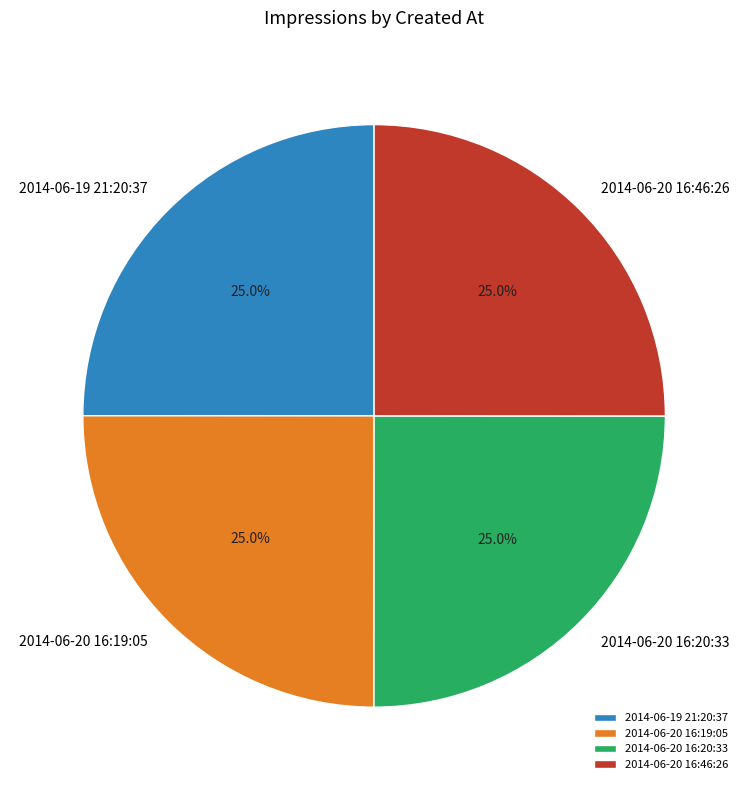

How much of the chart is everything except 2014-06-20 16:20:33?

75.0%